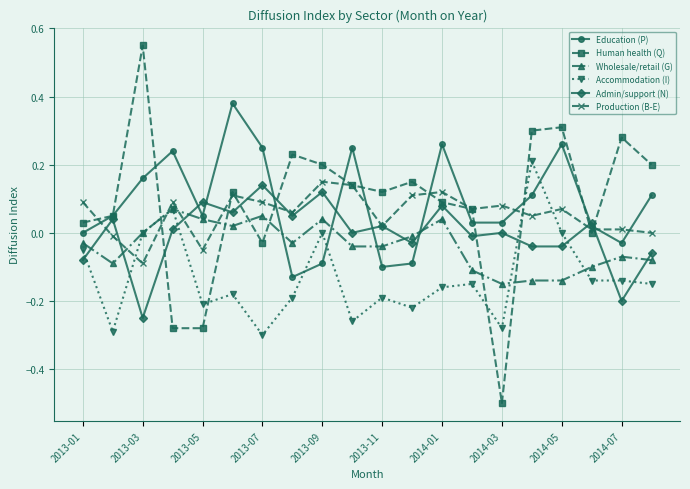

After their last crossing, which series has the higher values: Human health (Q) or Accommodation (I)?

Human health (Q)